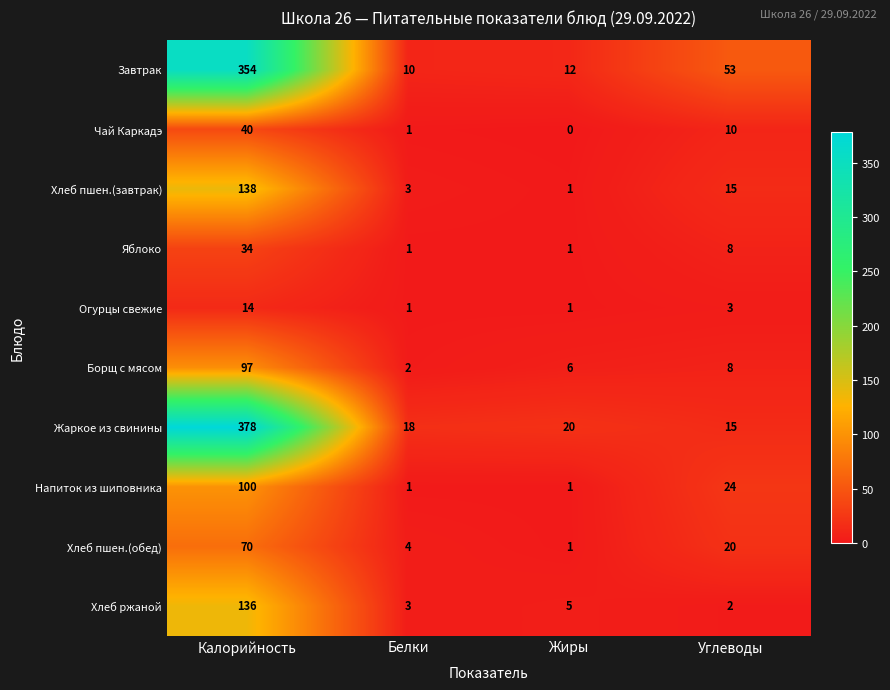

Count the number of data series in this chart.

10